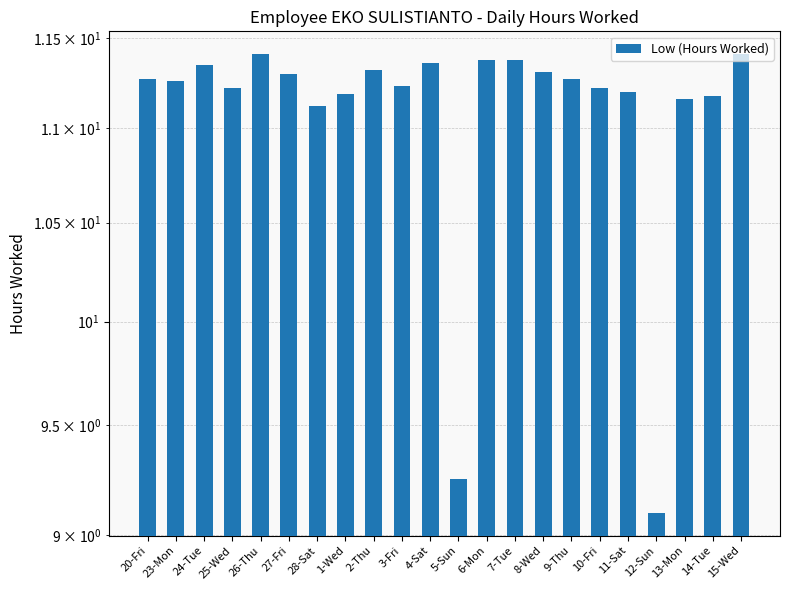

Rank the categories by value from lowest to highest.

12-Sun, 5-Sun, 28-Sat, 13-Mon, 14-Tue, 1-Wed, 11-Sat, 25-Wed, 10-Fri, 3-Fri, 23-Mon, 20-Fri, 9-Thu, 27-Fri, 8-Wed, 2-Thu, 24-Tue, 4-Sat, 6-Mon, 7-Tue, 26-Thu, 15-Wed